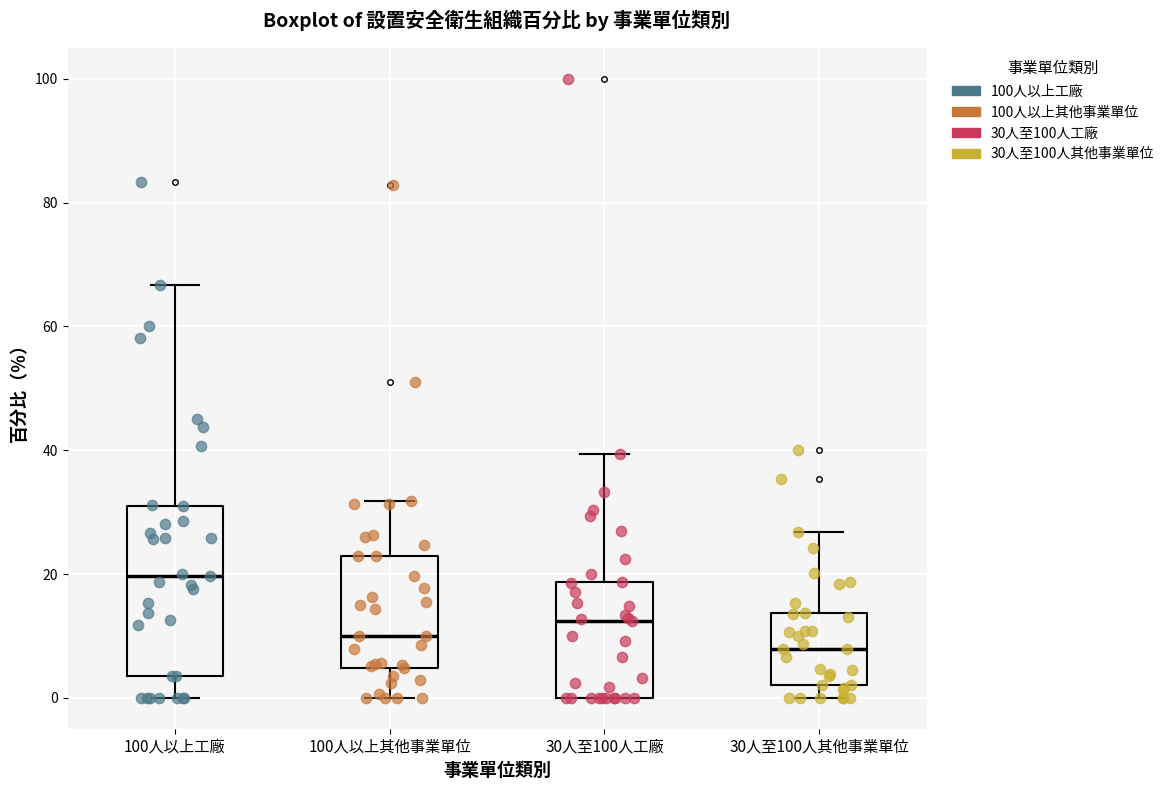

Where does the median line of the box for 100人以上其他事業單位 sit on the y-axis? The values are not printed on the chart, so give them approximately, as read against the axis.

10